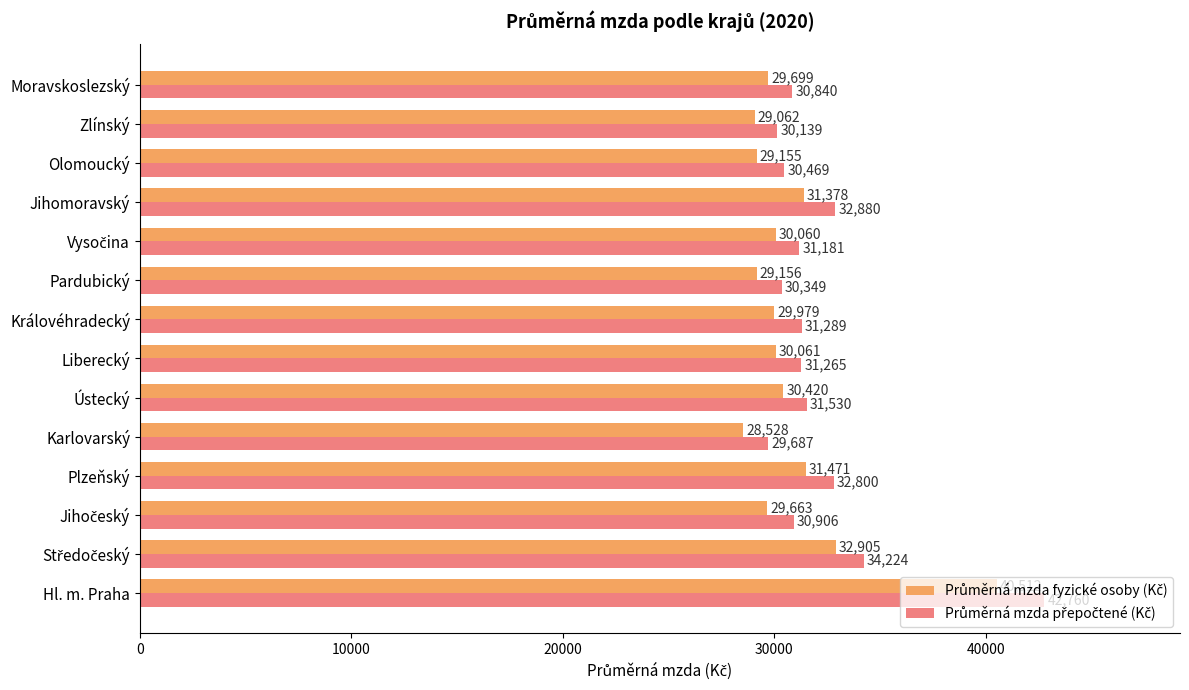

What is the maximum value shown in the chart?

42760